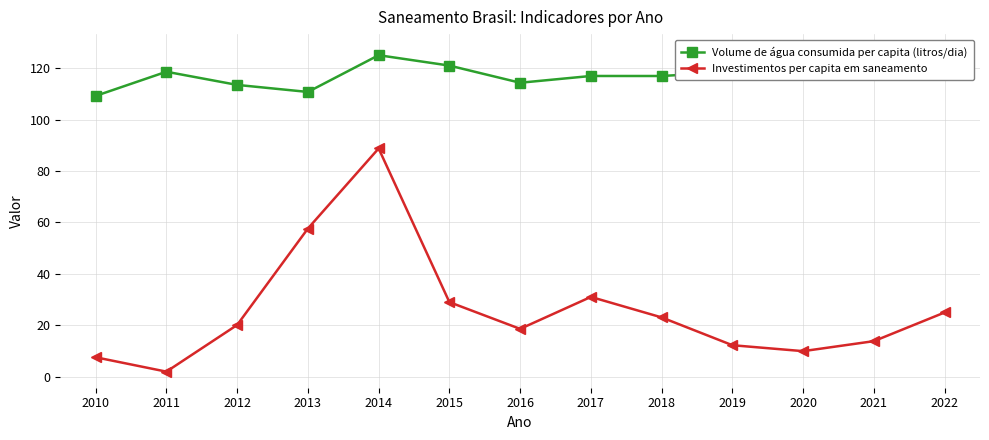

What is the value of the Investimentos per capita em saneamento point at the 8th from the left?

31.0